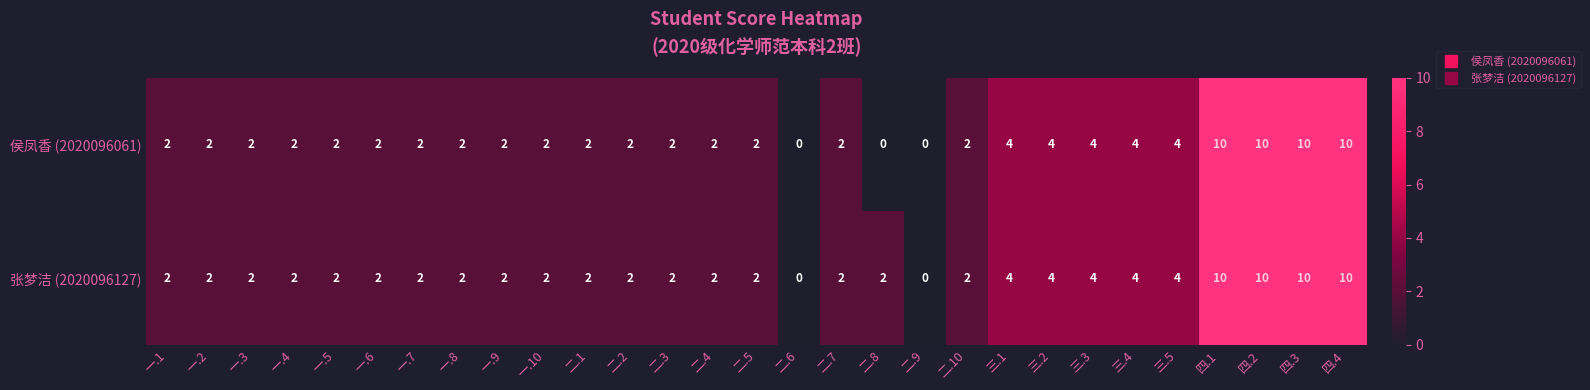

Count the 侯凤香 (2020096061) values in the range 2 to 4.

22